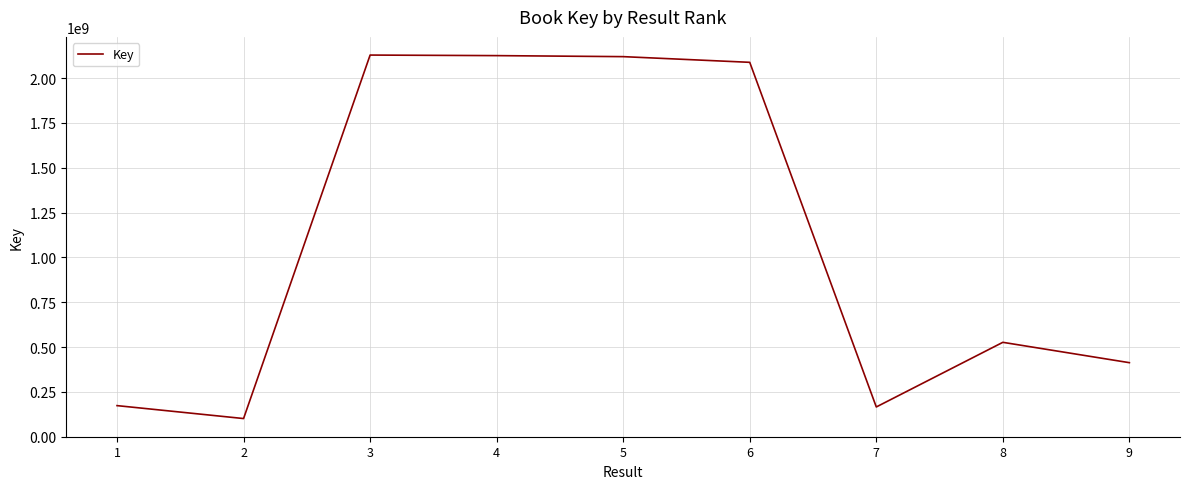

The value at 9 is 412557092. True or false?

True